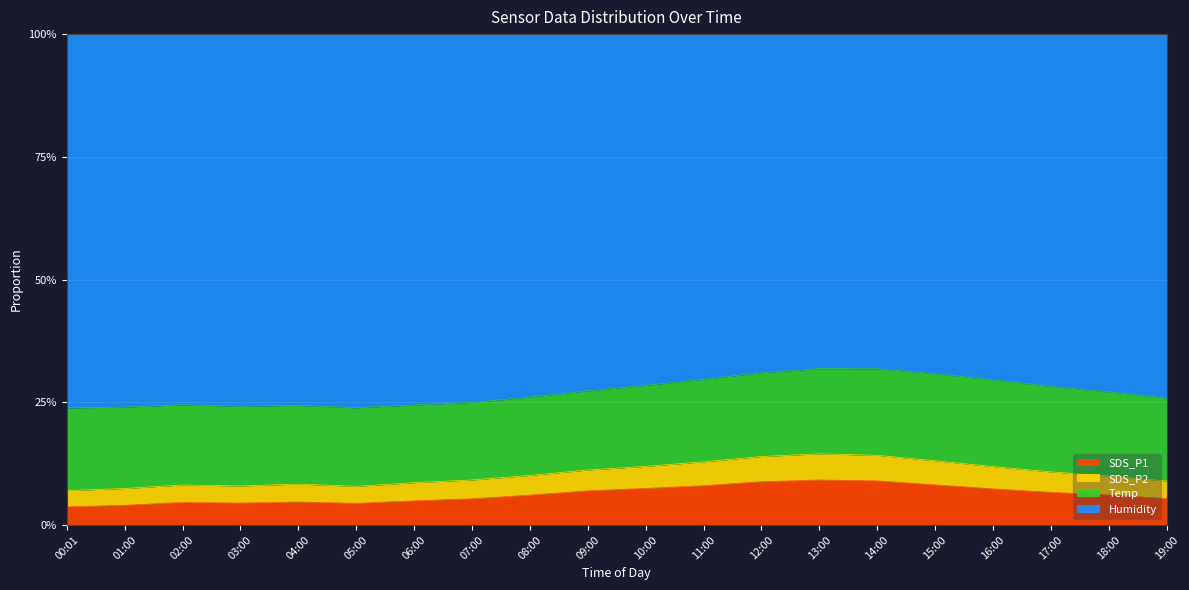

What is the value of the SDS_P1 point at the 14th from the left?

0.1